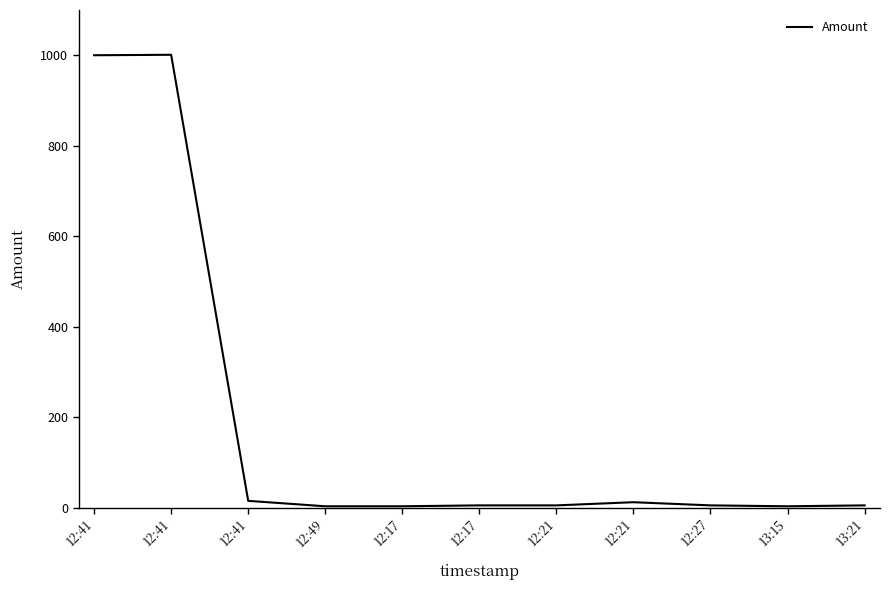

How many lines are shown in the chart?

1